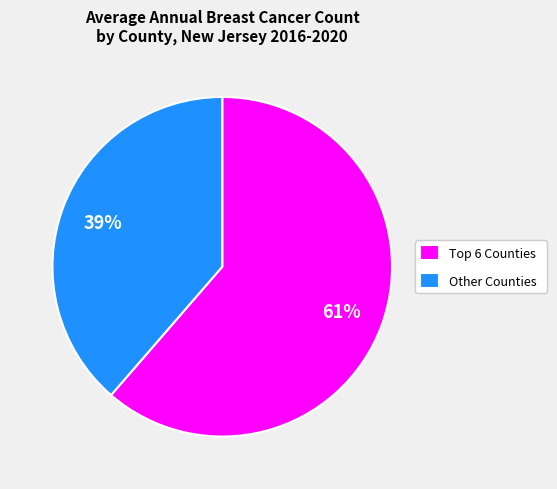

To the nearest percent, what is the average slice percentage?

50%